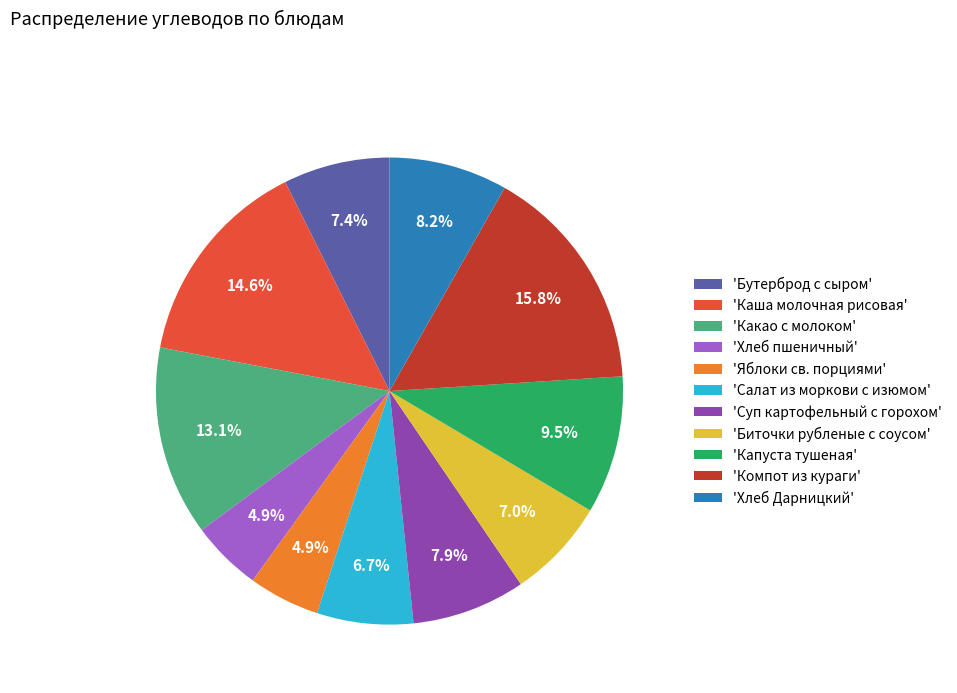

What percentage do 'Хлеб Дарницкий' and 'Биточки рубленые с соусом' together represent?

15.2%